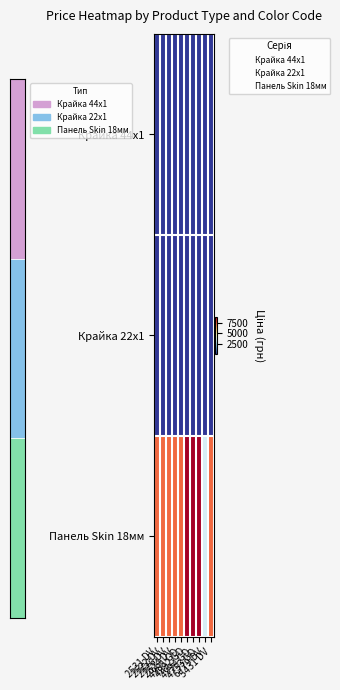

At how many categories does at least one series exceed 546?

10